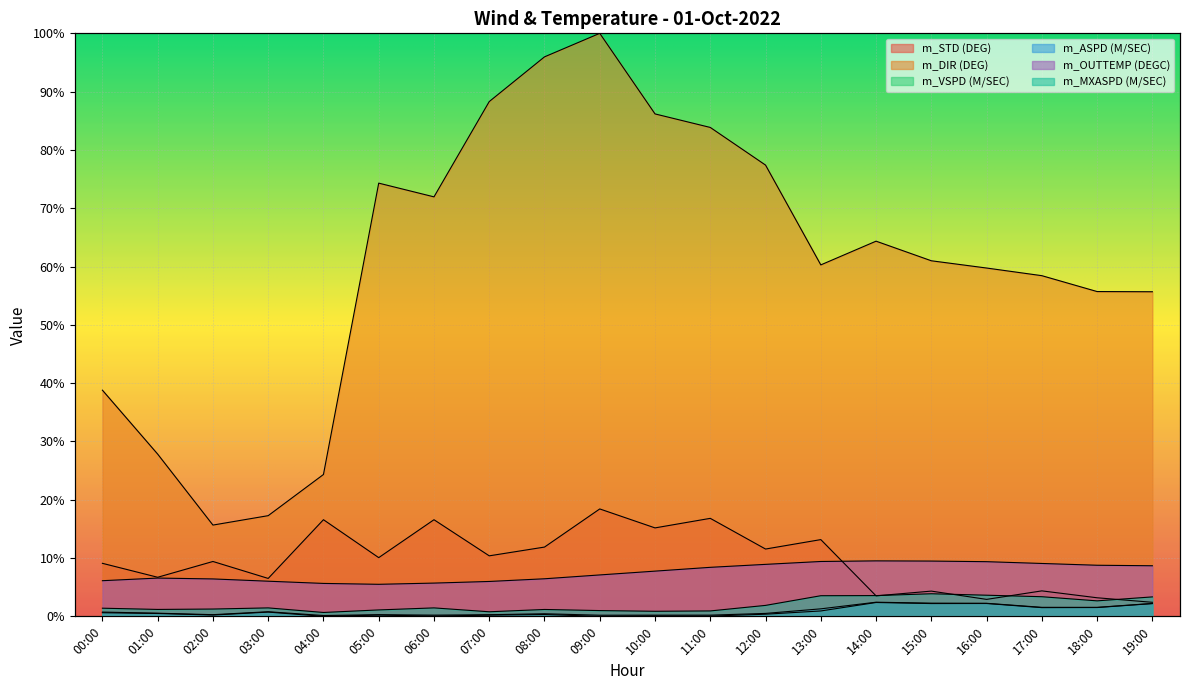

The value of m_ASPD (M/SEC) at 13:00 is 1.7. True or false?

False